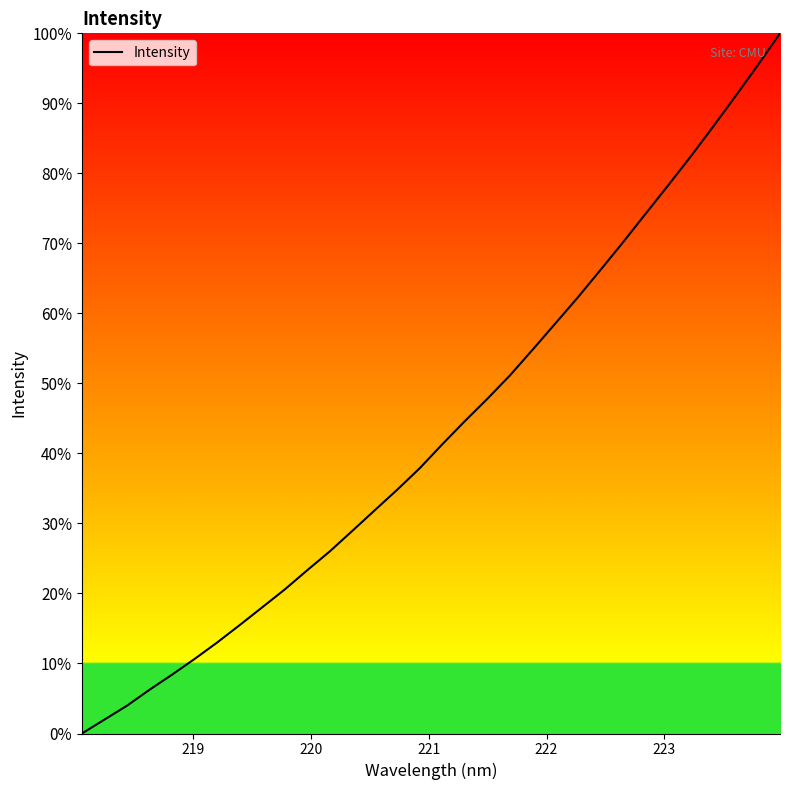

What is the difference between the maximum and minimum values?

100.0